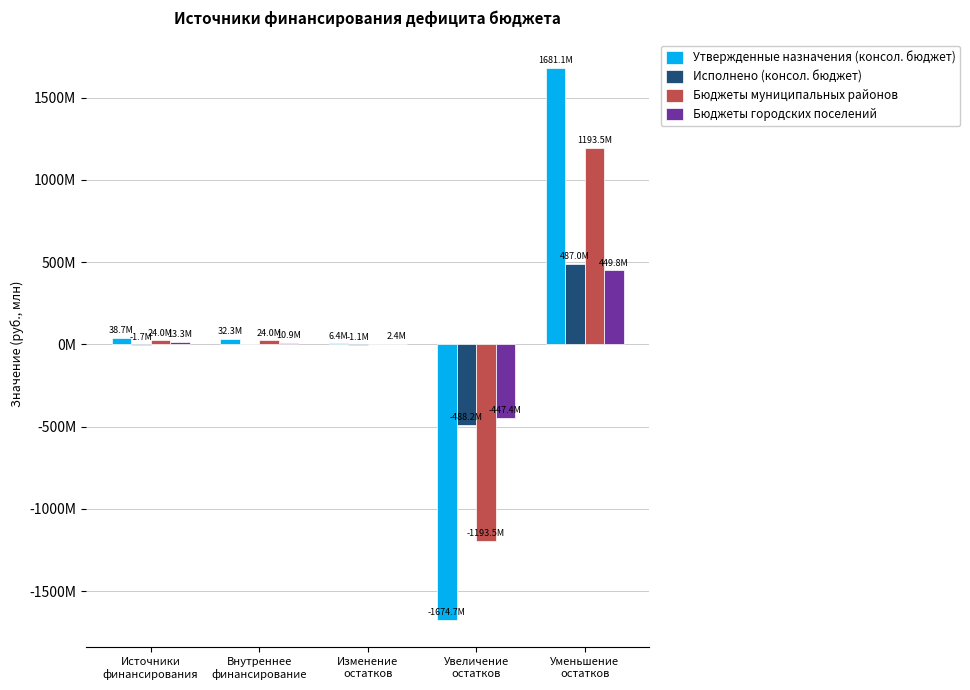

Which series has the largest total across all categories?

Утвержденные назначения (консол. бюджет)